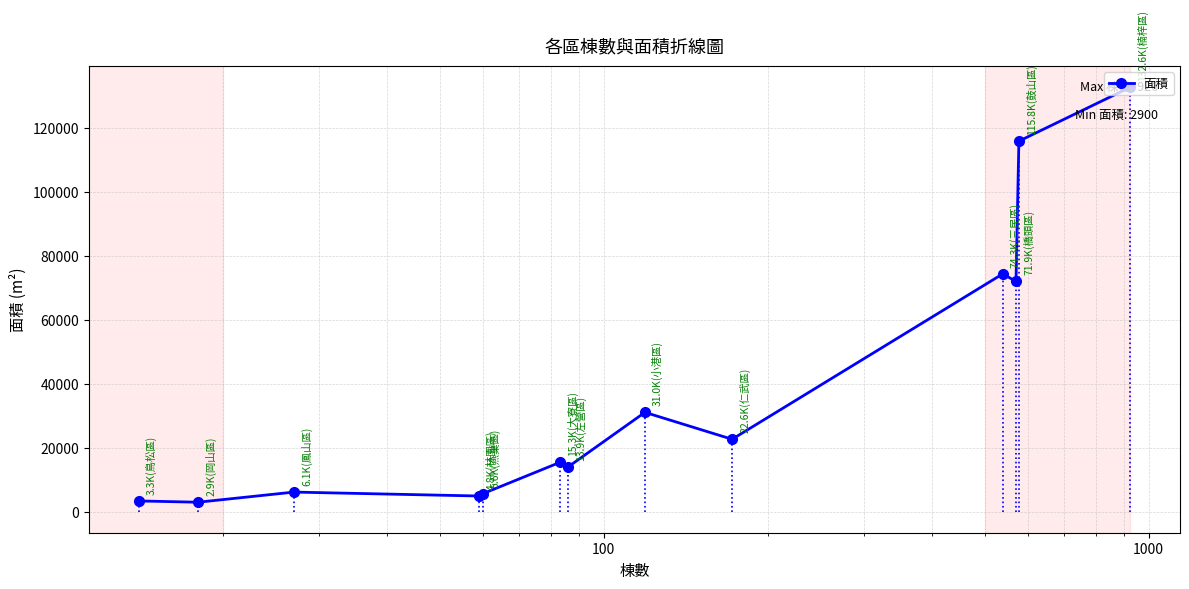

What is the greatest value displayed?

132637.6